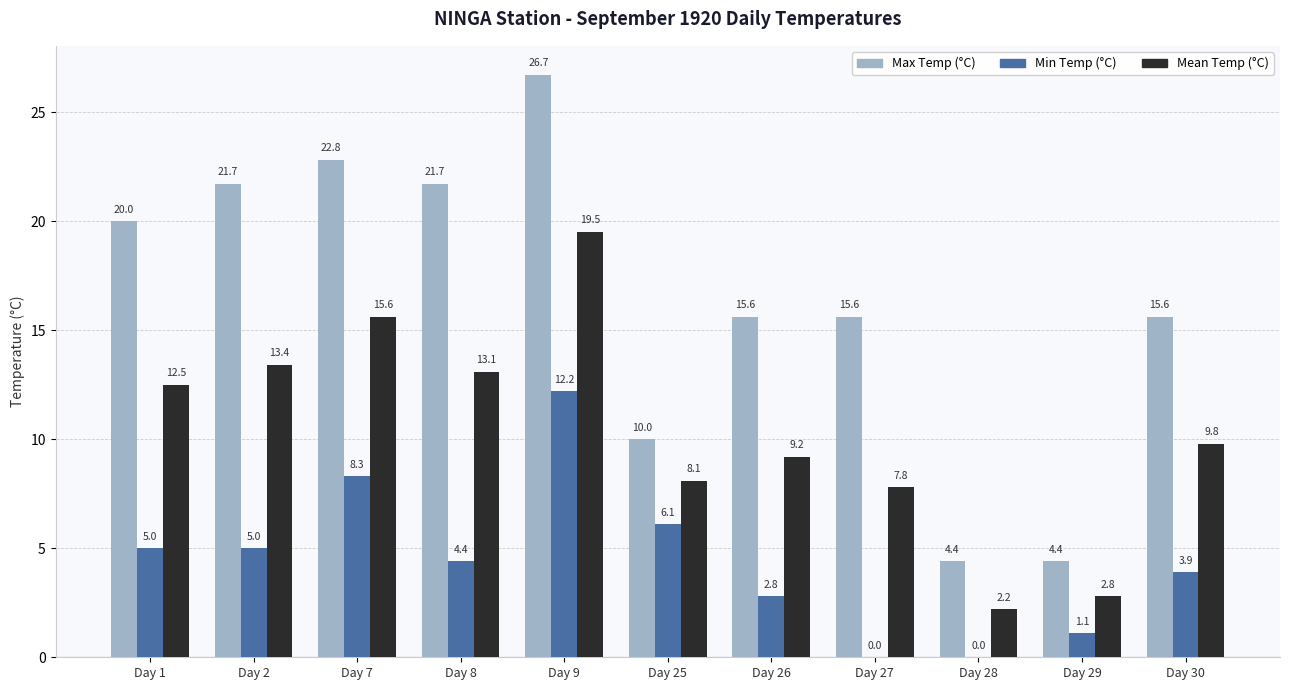

What is the total value across all series at Day 25?

24.2